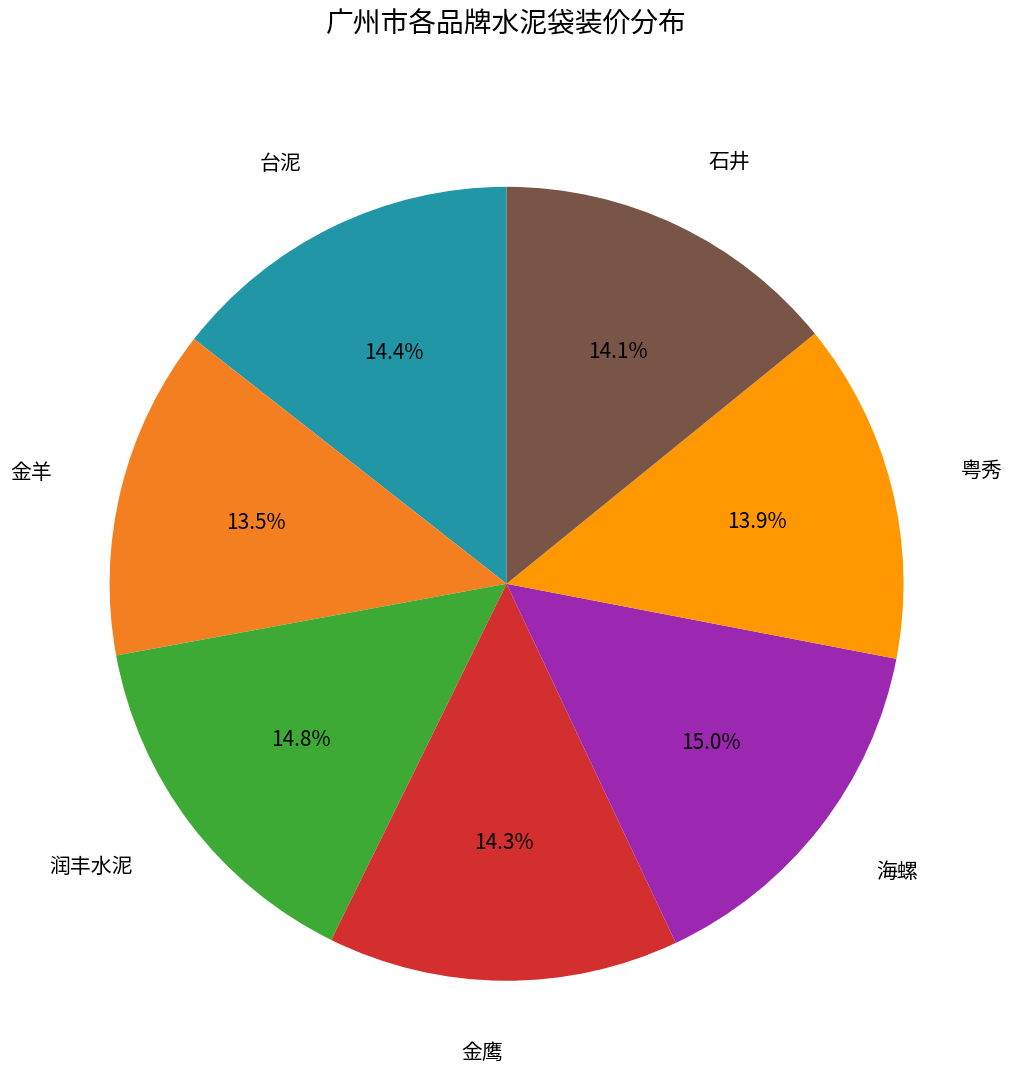

Is there any slice that represents more than half of the pie?

No